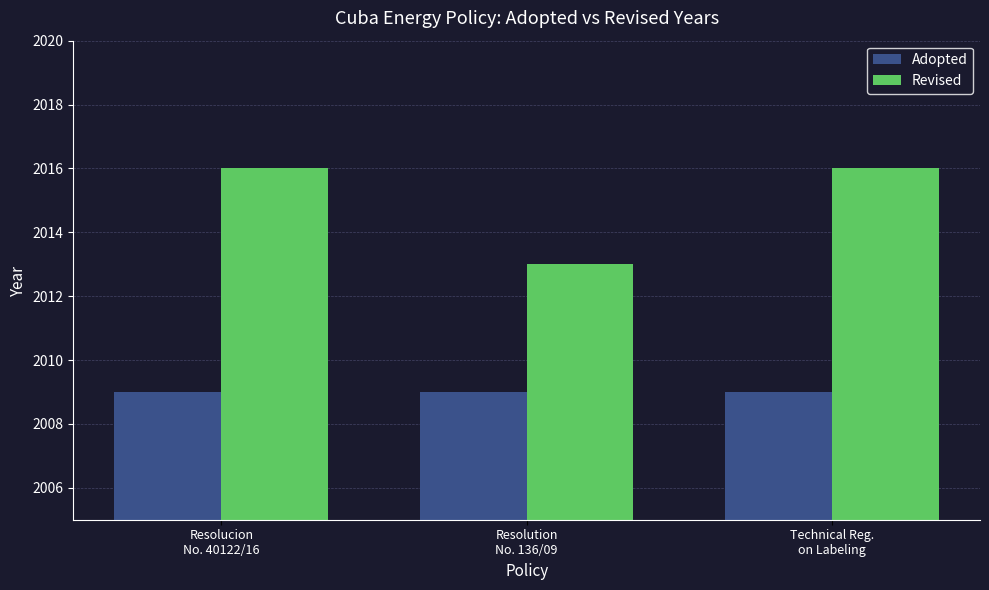

Reading left to right, list all the values displayed in this chart.

Adopted: Resolucion
No. 40122/16=2009	Resolution
No. 136/09=2009	Technical Reg.
on Labeling=2009
Revised: Resolucion
No. 40122/16=2016	Resolution
No. 136/09=2013	Technical Reg.
on Labeling=2016